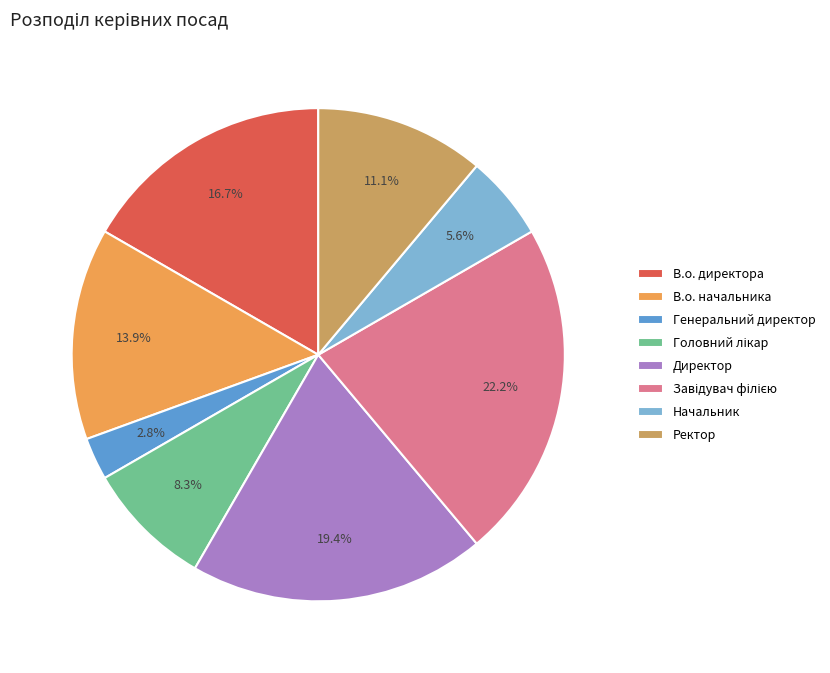

Which slice is the smallest?

Генеральний директор